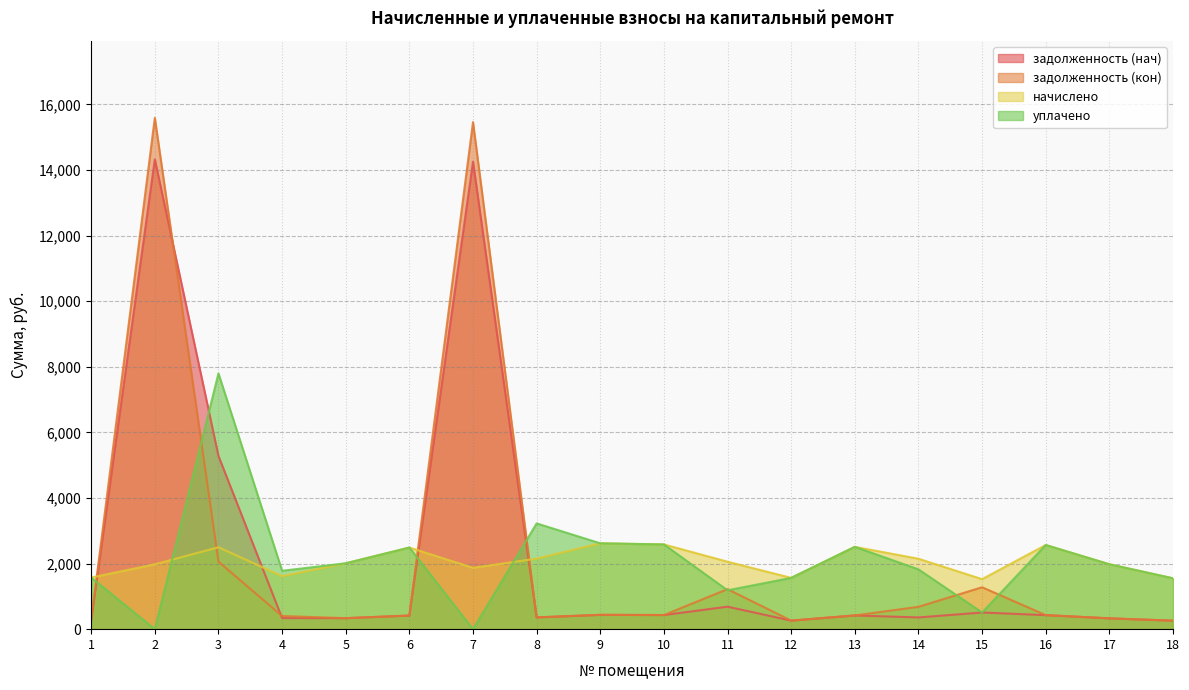

Reading left to right, what are all the values shown in this chart?

задолженность (нач): 1=262.1	2=14323.6	3=5282.0	4=338.7	5=334.8	6=414.7	7=14250.5	8=358.6	9=436.3	10=430.6	11=685.4	12=260.6	13=418.3	14=357.8	15=508.3	16=427.7	17=329.8	18=258.5
задолженность (кон): 1=262.1	2=15588.8	3=2058.8	4=401.5	5=334.8	6=414.7	7=15459.5	8=358.6	9=436.3	10=430.6	11=1219.7	12=260.6	13=418.3	14=681.4	15=1277.6	16=427.7	17=329.8	18=258.5
начислено: 1=1572.5	2=1978.6	3=2497.0	4=1615.7	5=2008.8	6=2488.3	7=1870.6	8=2151.4	9=2617.9	10=2583.4	11=2056.3	12=1563.8	13=2509.9	14=2147.0	15=1525.0	16=2566.1	17=1978.6	18=1550.9
уплачено: 1=1572.5	2=0.0	3=7797.6	4=1780.0	5=2008.8	6=2488.3	7=0.0	8=3224.5	9=2617.9	10=2583.4	11=1185.4	12=1563.8	13=2509.9	14=1823.5	15=508.3	16=2566.1	17=1978.6	18=1550.9